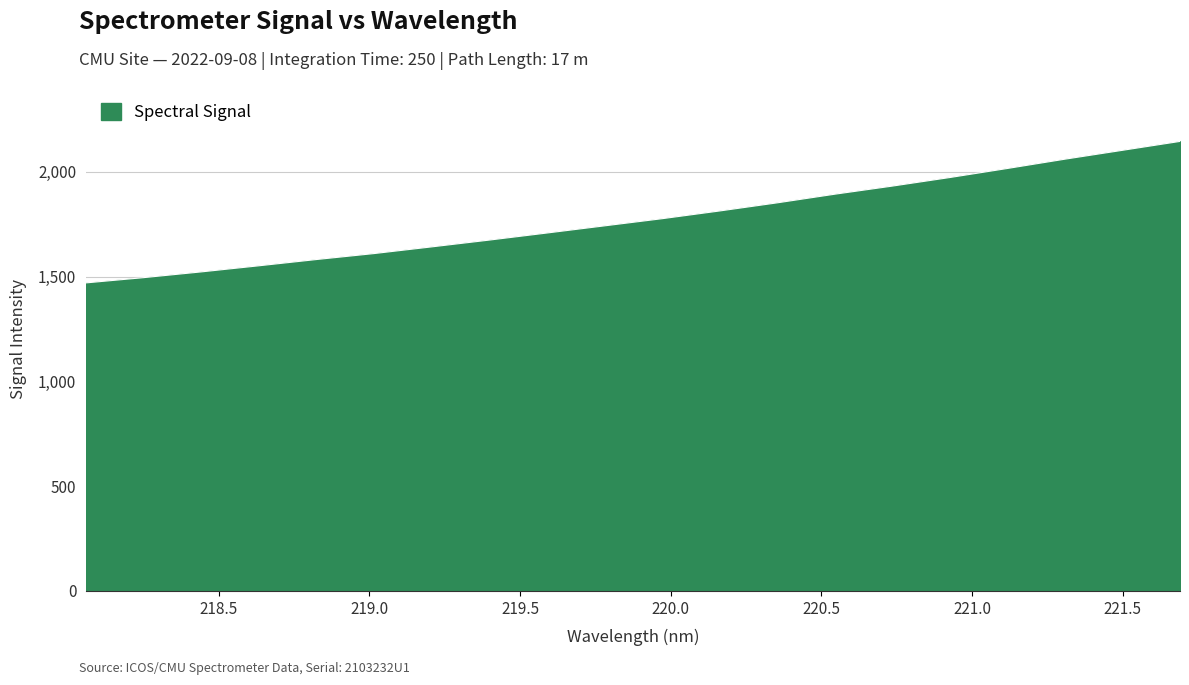

What is the greatest value displayed?

2145.2